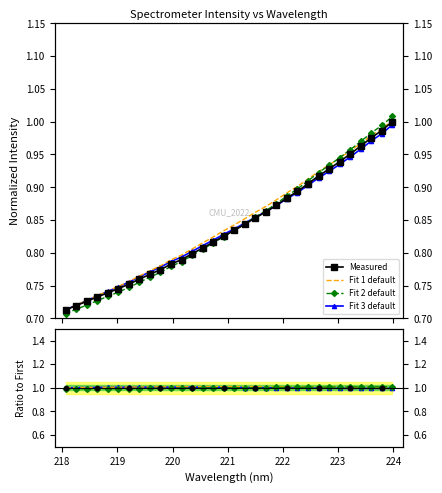

Which has a higher value, 220.3533 or 222.8355?

222.8355